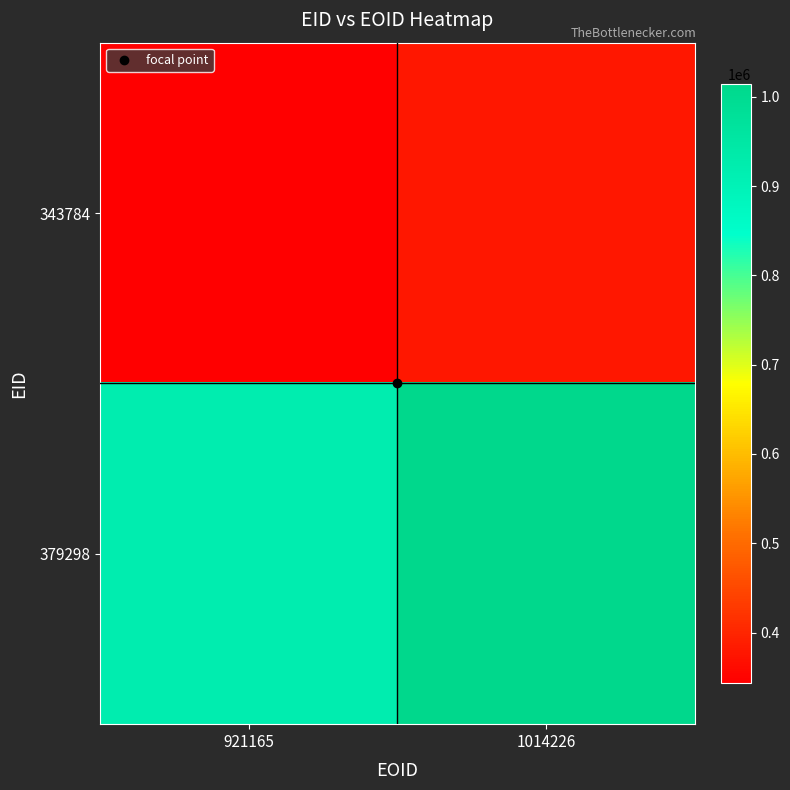

At how many categories does at least one series exceed 477395?

2